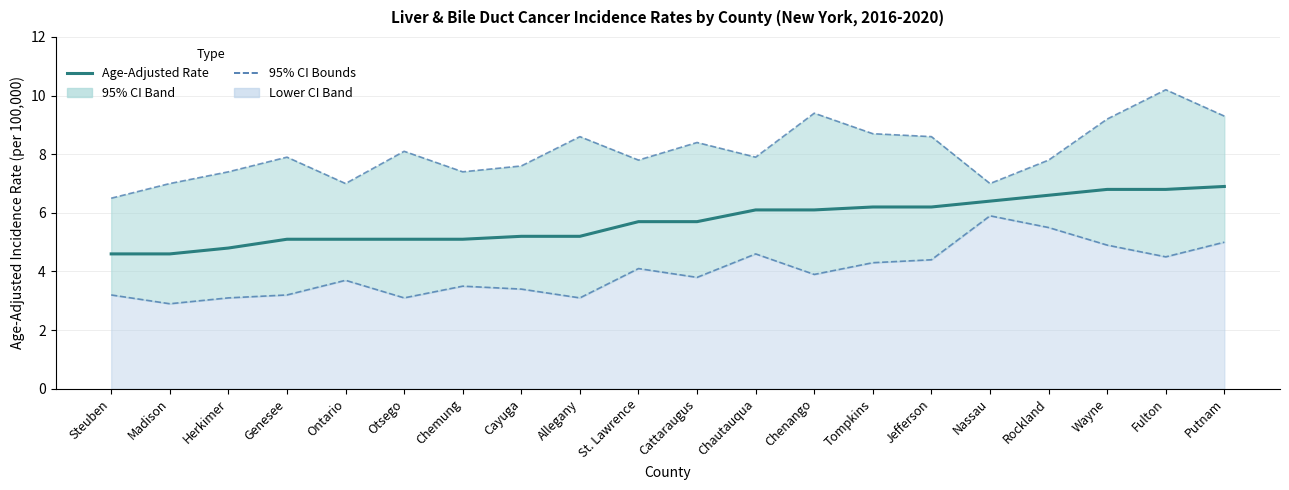

True or false: Age-Adjusted Incidence Rate and Lower 95% CI cross at least once.

False